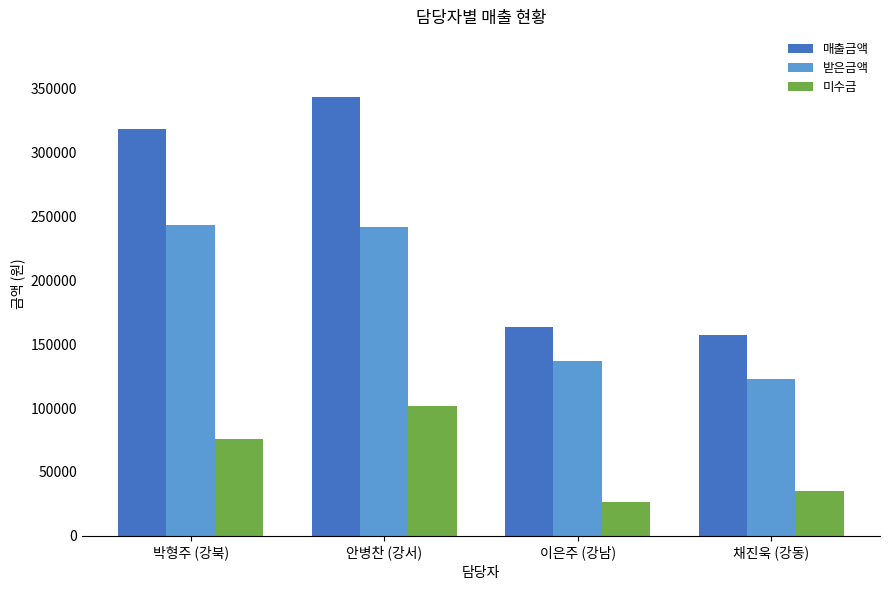

At which label does 미수금 reach its minimum?

이은주 (강남)